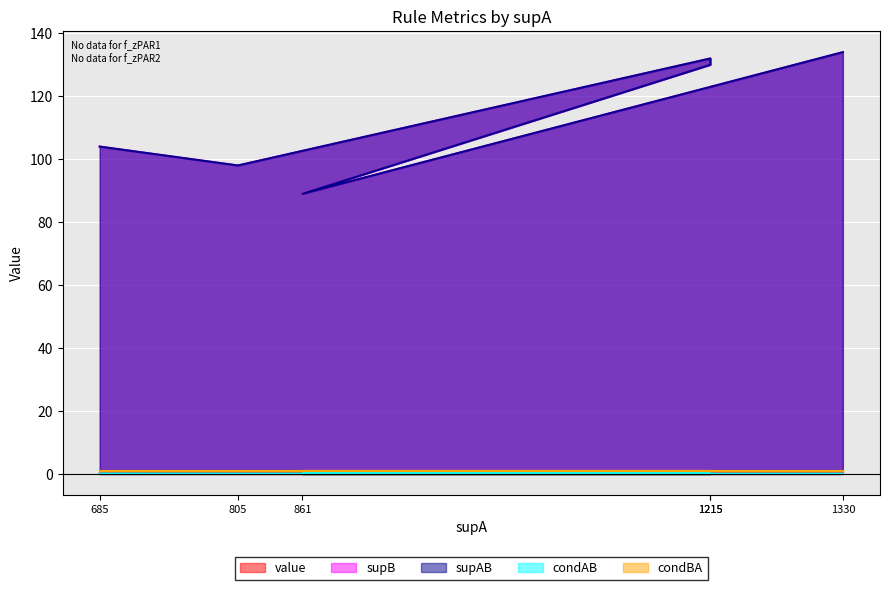

Which series has the largest total across all categories?

supB